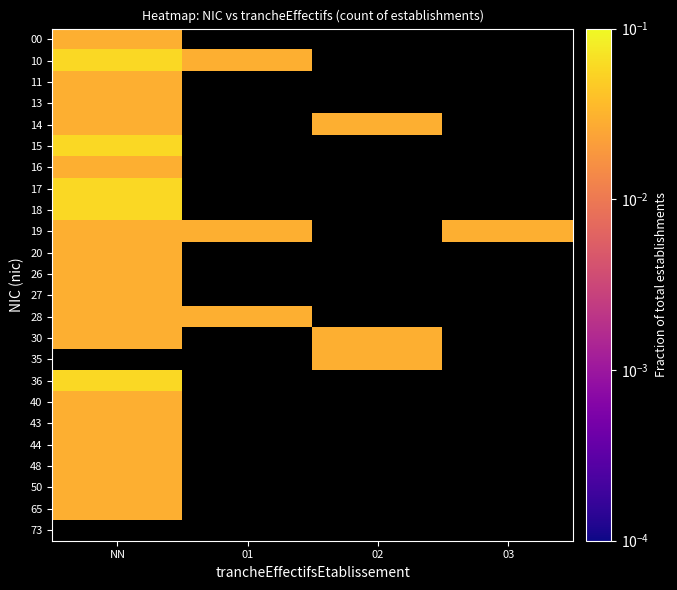

Which category has the highest value across all series?

NN